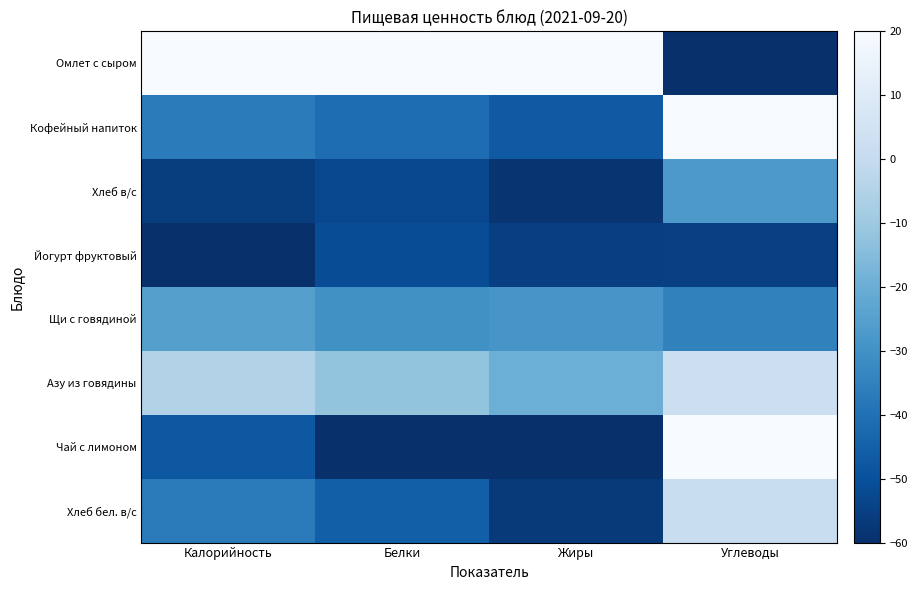

What is the total value across all series at Калорийность?

-247.0